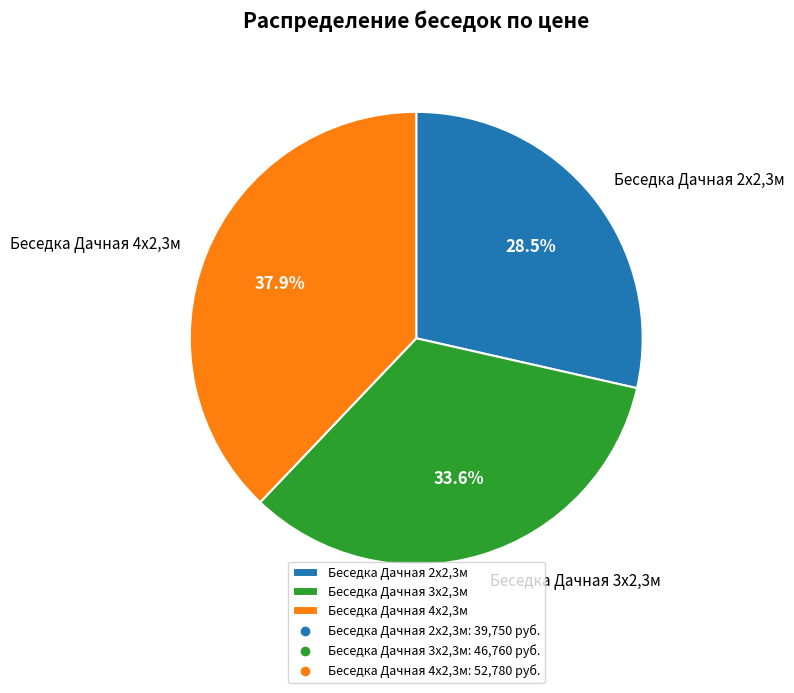

Does any single category account for the majority?

No